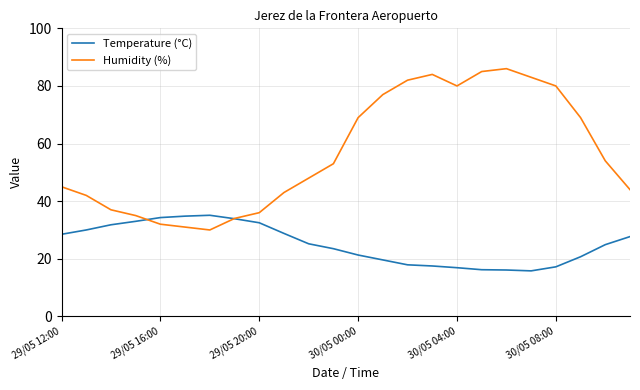

Which series has the largest total across all categories?

Humidity (%)